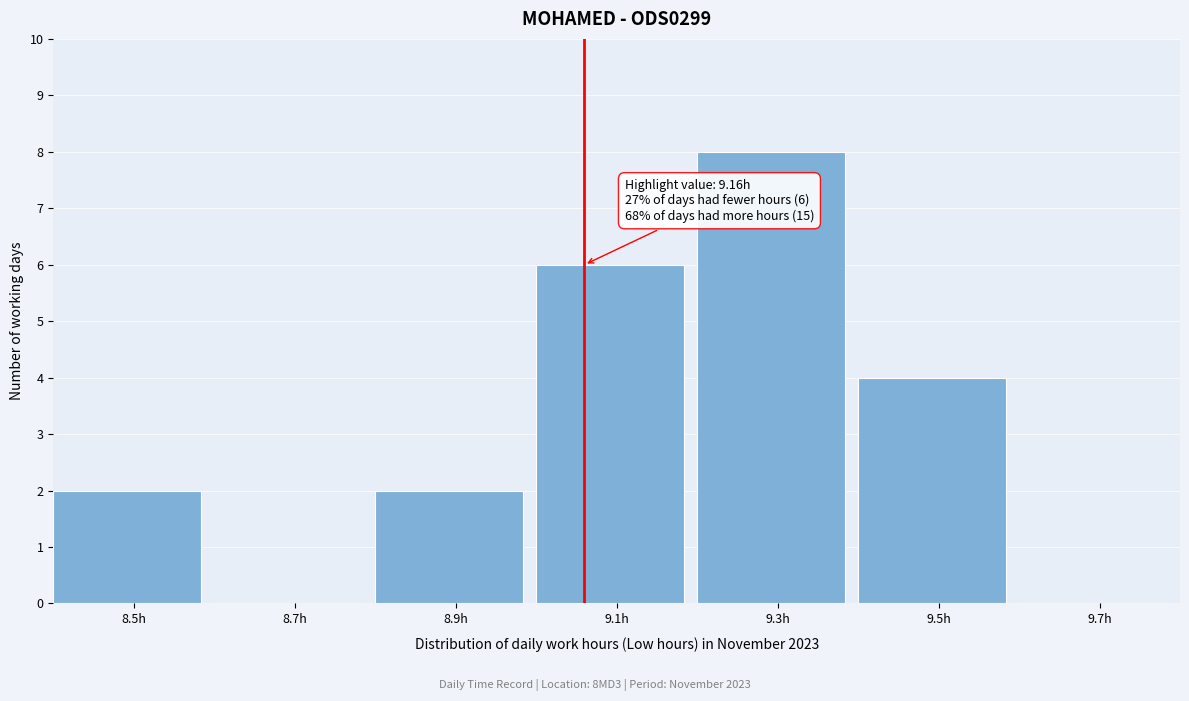

Reading left to right, transcribe all the data shown in this chart.

8.5h=2	8.7h=0	8.9h=2	9.1h=6	9.3h=8	9.5h=4	9.7h=0